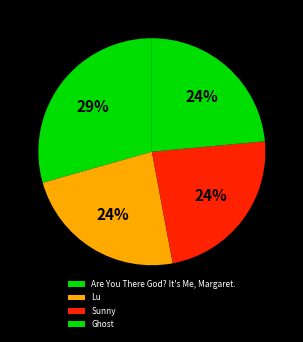

What is the largest slice in the pie chart?

Are You There God? It's Me, Margaret.